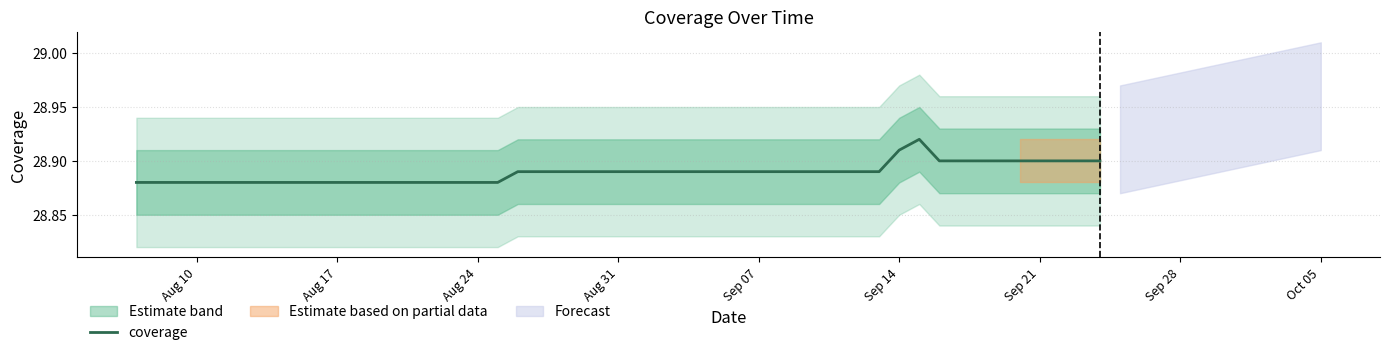

The coverage series shows 39.9 at Aug 31. True or false?

False